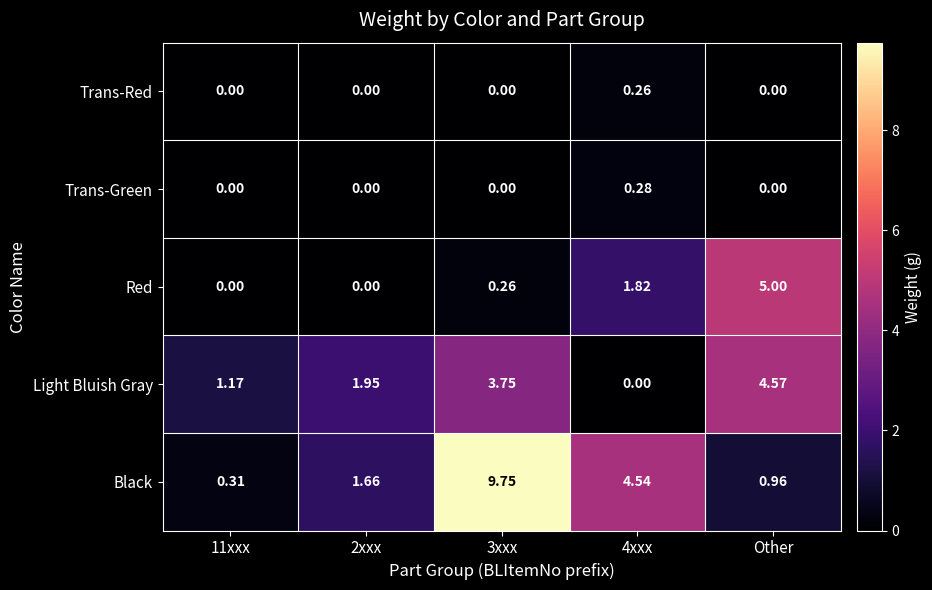

Which series changed the most between 2xxx and Other?

Red